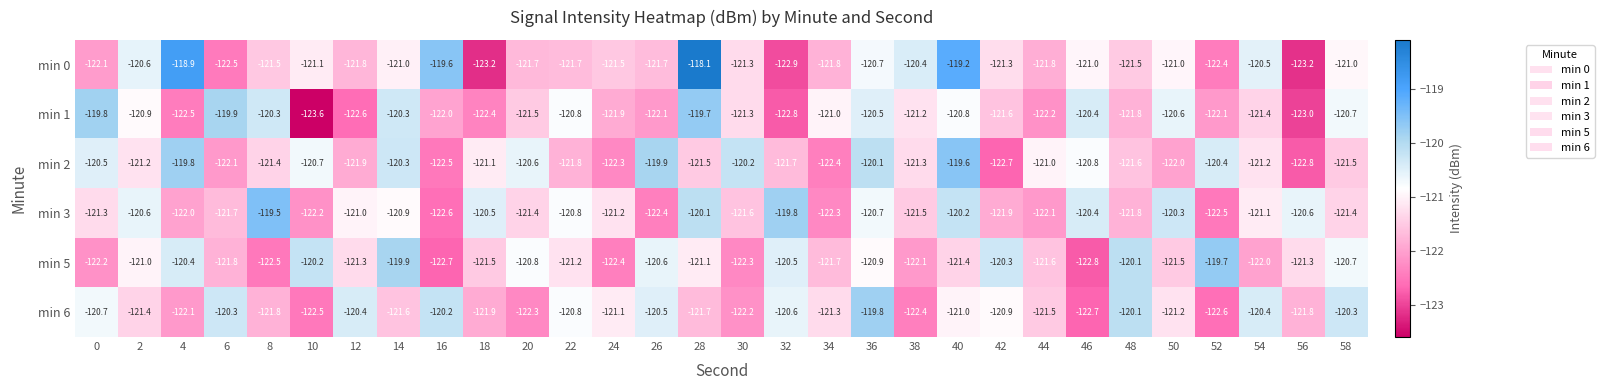

Which category has the lowest value across all series?

10